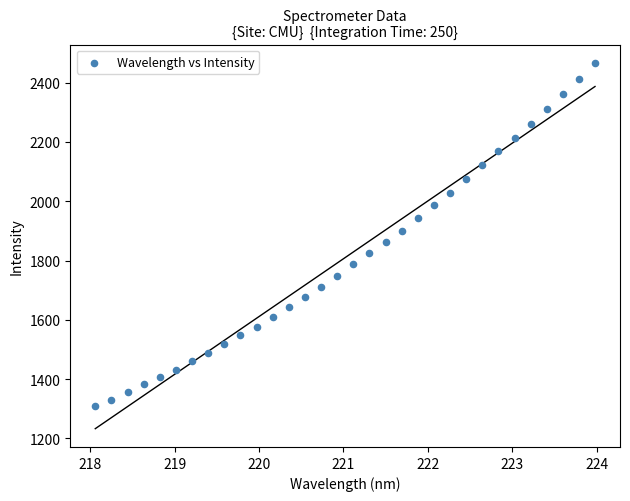

What is the range of Y values (max minus min)?

1158.0